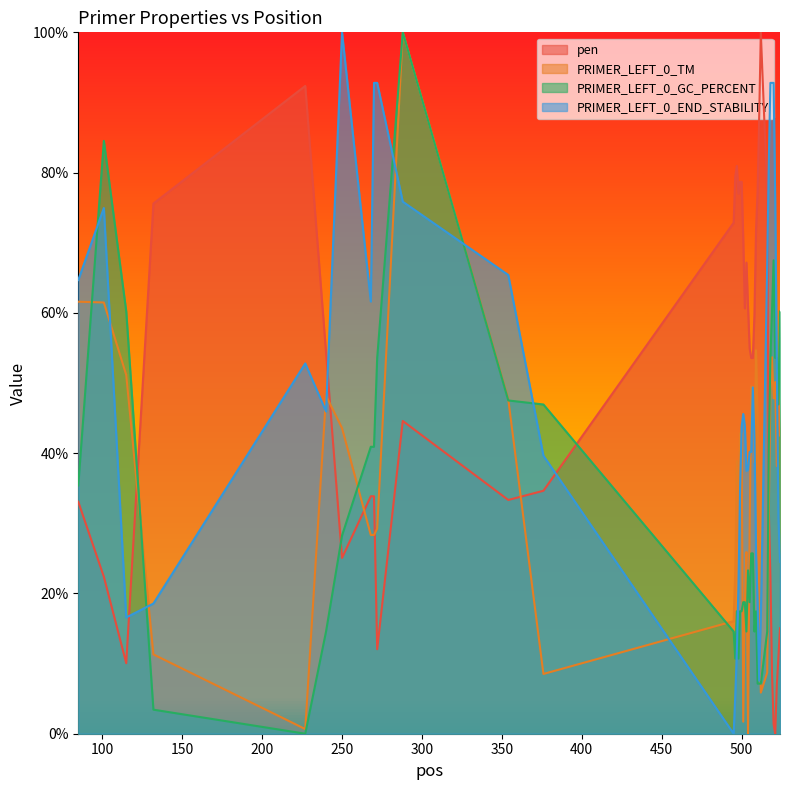

Is it true that PRIMER_LEFT_0_GC_PERCENT equals 26.7 at 521?

False